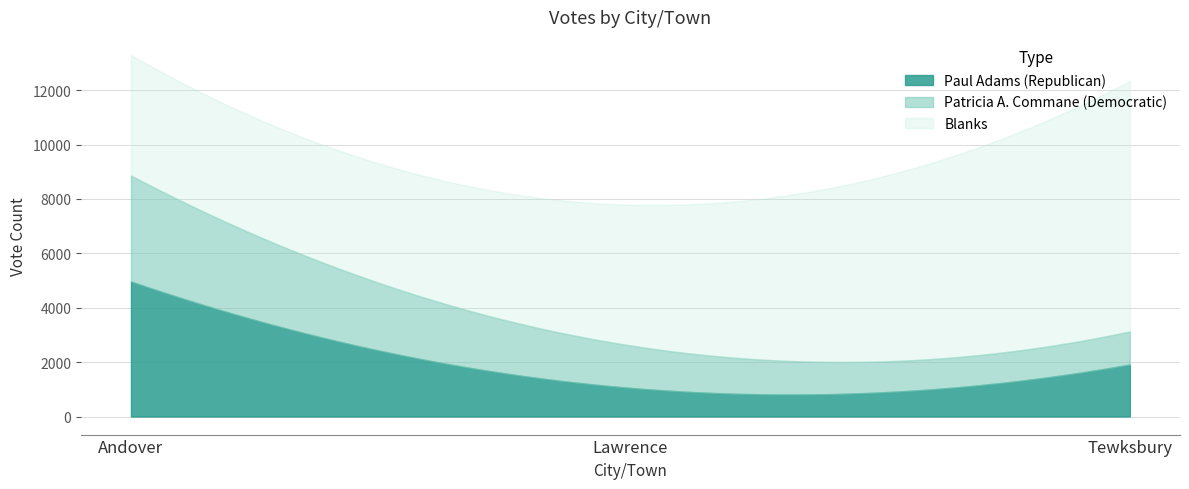

What is the maximum value for Paul Adams (Republican)?

4964.0